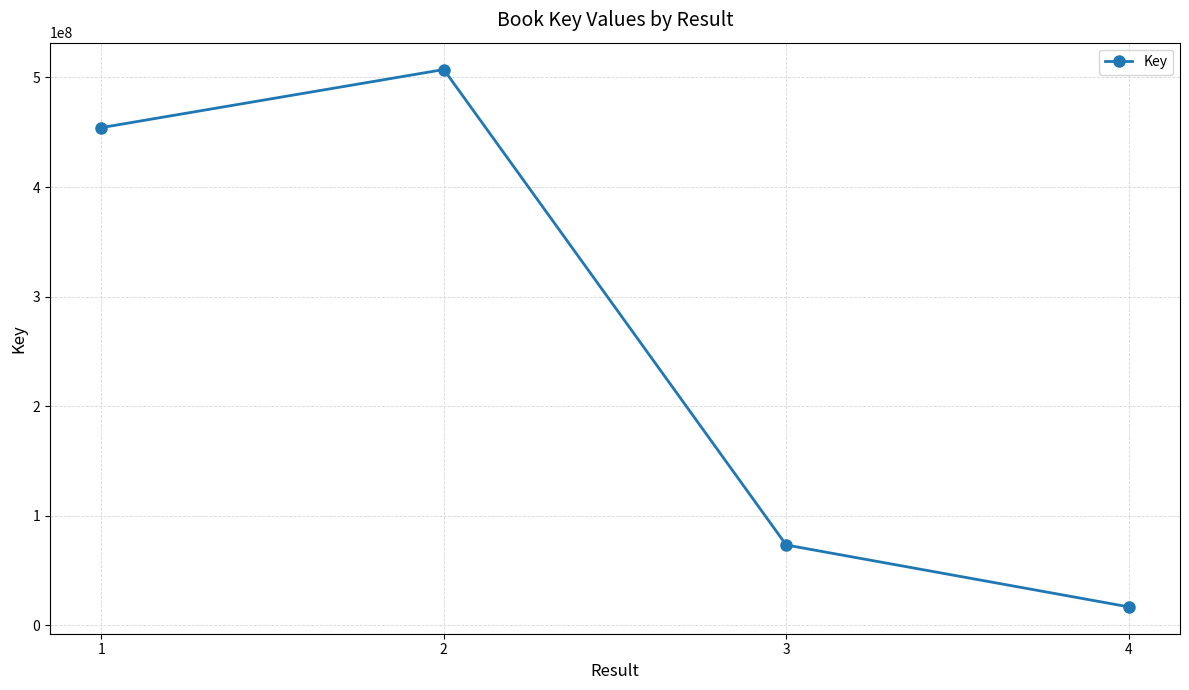

The chart shows a value of 507259236 at 2. True or false?

True